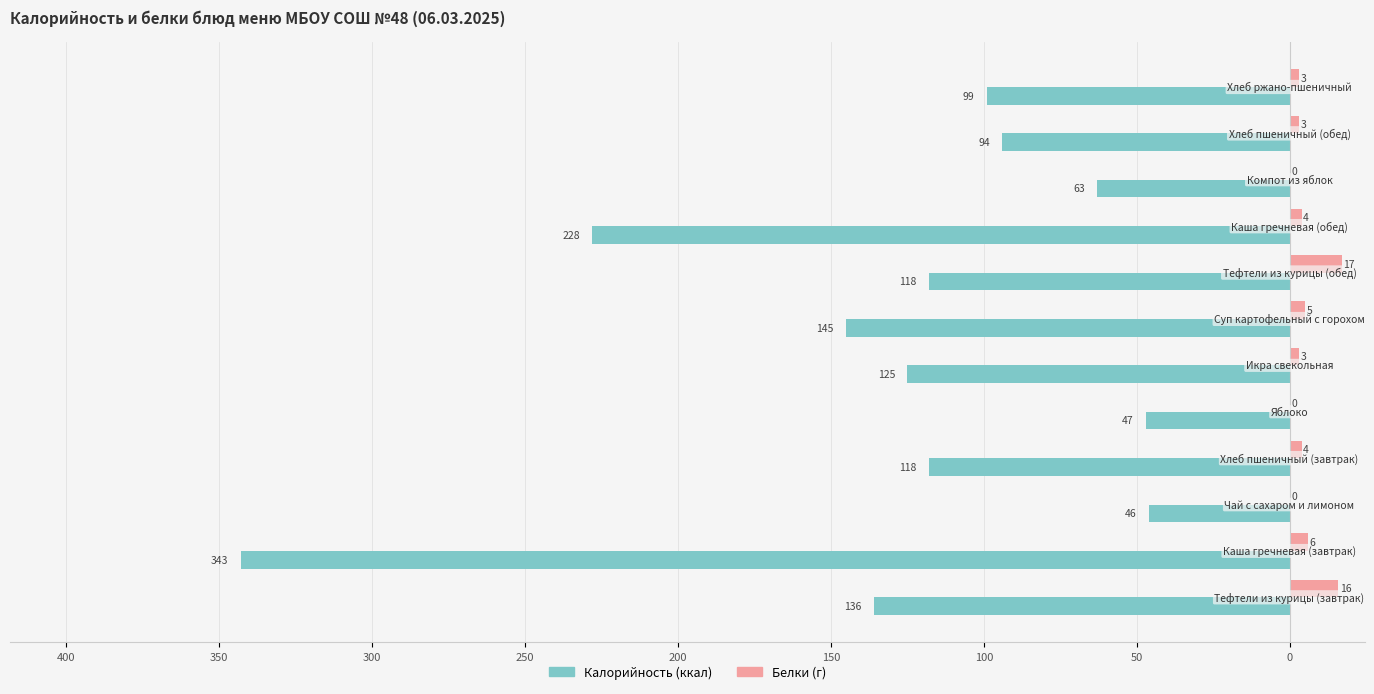

Reading left to right, what are all the values shown in this chart?

Калорийность: -136	-343	-46	-118	-47	-125	-145	-118	-228	-63	-94	-99
Белки (г): 16	6	0	4	0	3	5	17	4	0	3	3